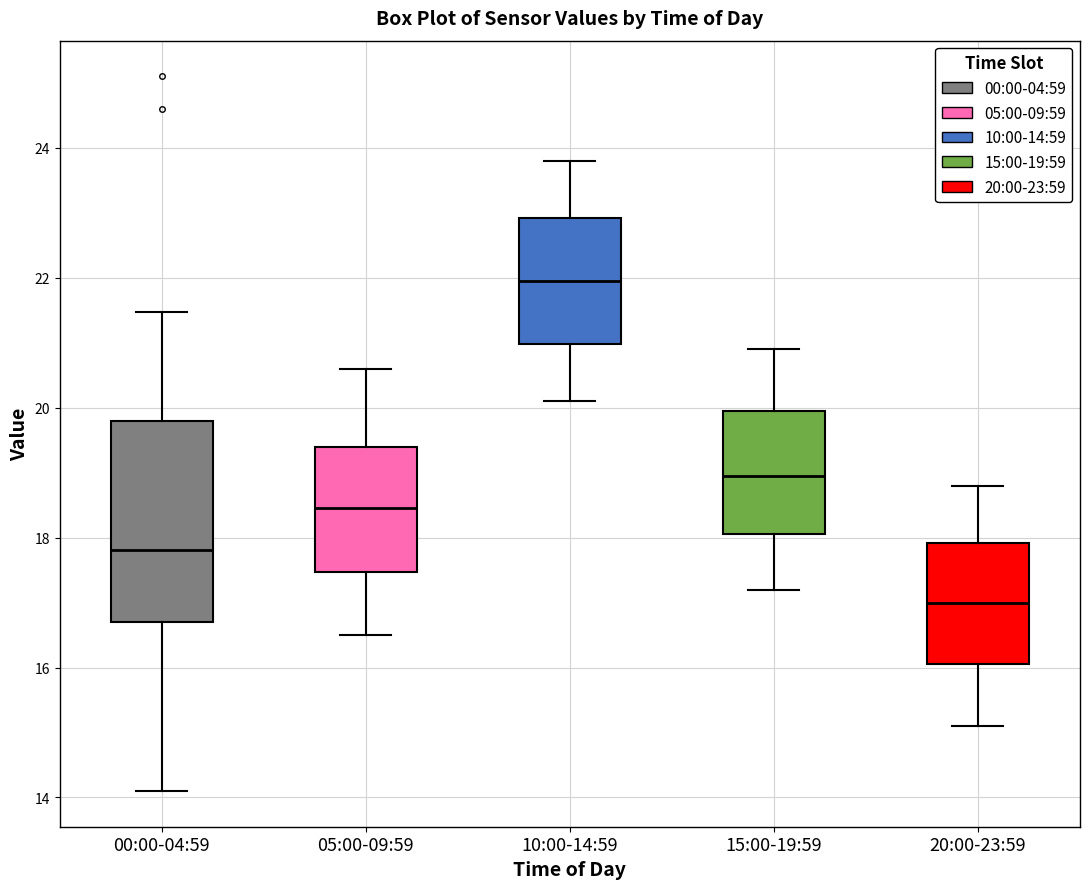

Reading left to right, read every box against the y-axis: the position of its median line, the range the box covers, and the ends of its whiskers. The values are not printed on the chart, so give them approximately, as read against the axis.

00:00-04:59: median 17.8, box 16.8 to 19.8, whiskers 14.2 to 21.4
05:00-09:59: median 18.4, box 17.4 to 19.4, whiskers 16.6 to 20.6
10:00-14:59: median 22.0, box 21.0 to 23.0, whiskers 20.2 to 23.8
15:00-19:59: median 19.0, box 18.0 to 20.0, whiskers 17.2 to 21.0
20:00-23:59: median 17.0, box 16.0 to 18.0, whiskers 15.2 to 18.8